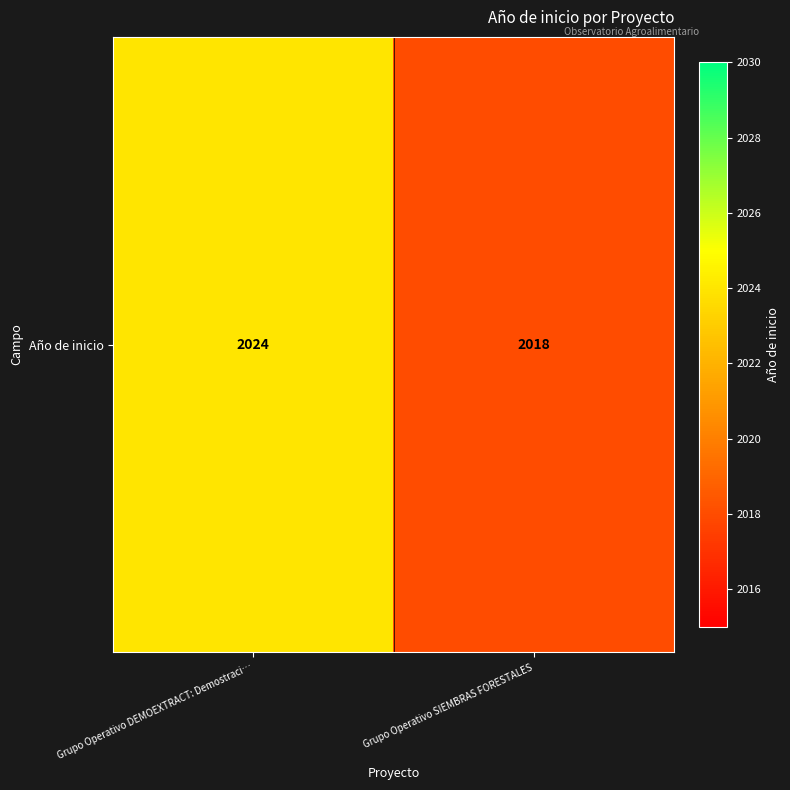

List the labels in order of value, smallest first.

Grupo Operativo SIEMBRAS FORESTALES, Grupo Operativo DEMOEXTRACT: Demostraci…